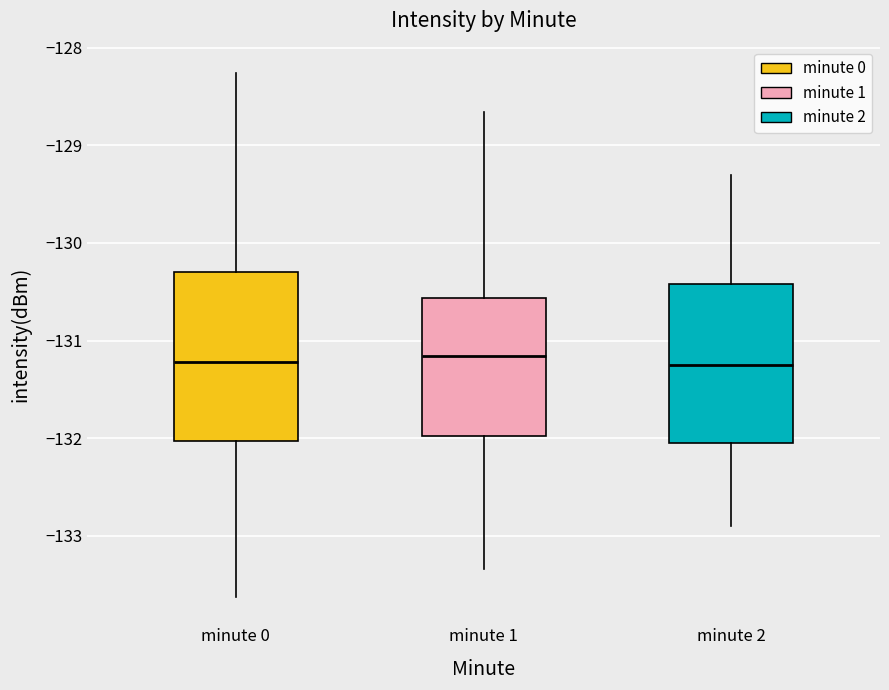

Comparing the boxes themselves (not the whiskers), which one is the tallest?

minute 0